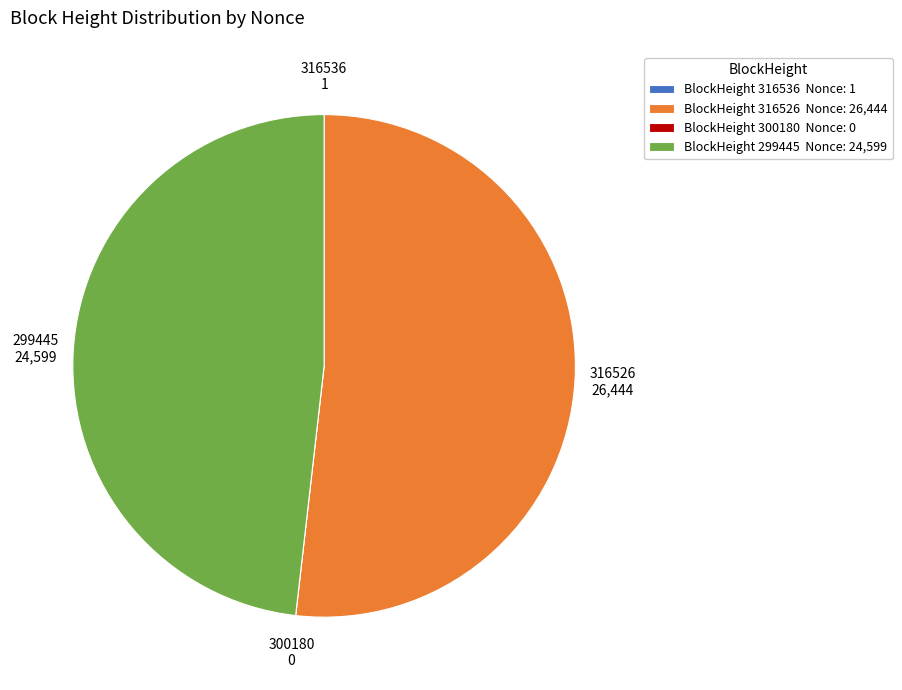

Is it true that BlockHeight 316526 Nonce: 26,444 is 52% of the pie?

True